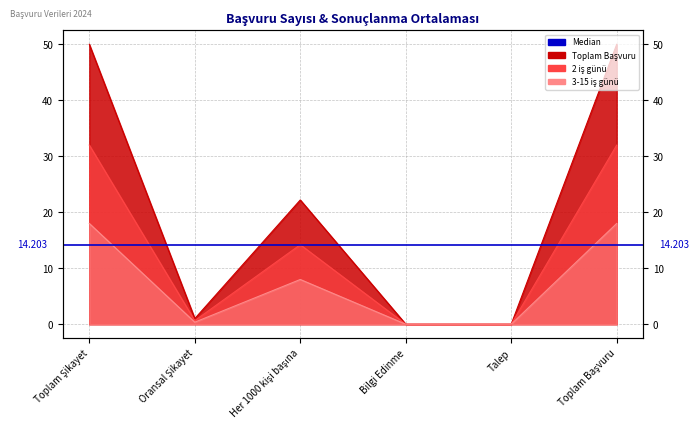

Reading left to right, transcribe all the data shown in this chart.

Toplam başvuru sayısı: 50.0	1.0	22.2	0.0	0.0	50.0
2 iş günü içerisinde sonuçlanan: 32.0	0.6	14.2	0.0	0.0	32.0
3-15 iş günü arasında sonuçlanan: 18.0	0.4	8.0	0.0	0.0	18.0